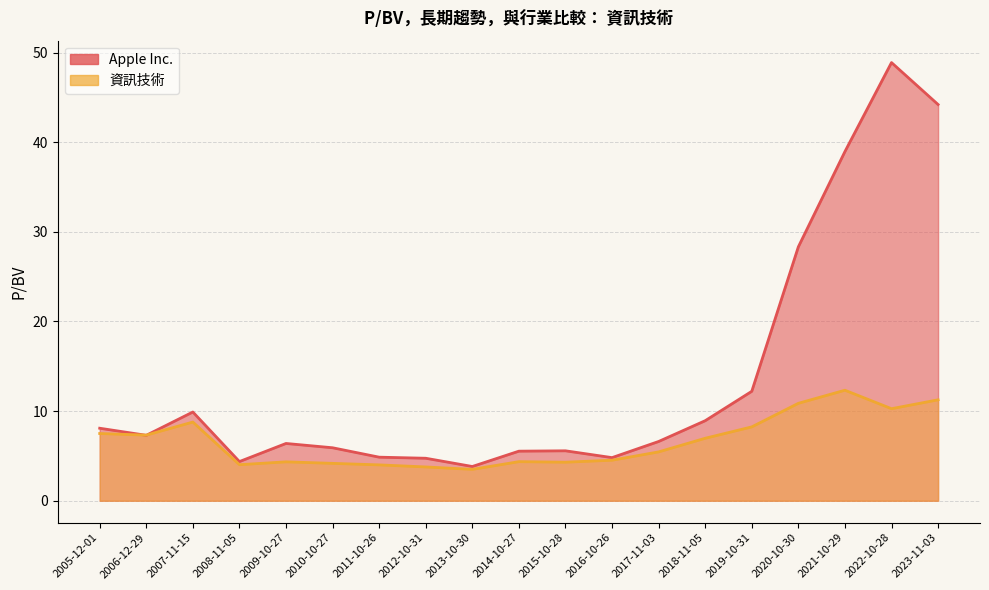

What is the difference between the maximum and minimum values in the Apple Inc. series?

45.1